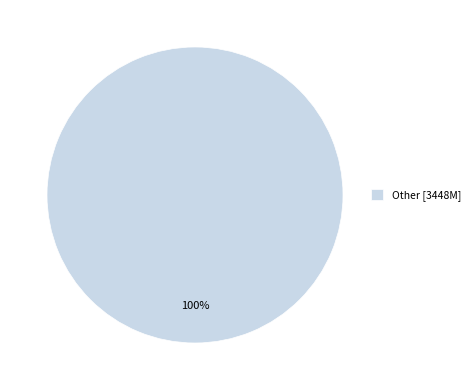

True or false: Other [3448M] accounts for 100% of the total.

True